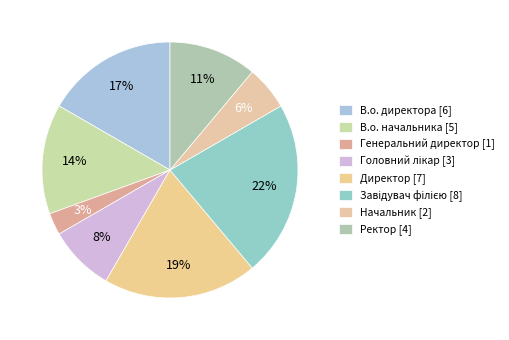

What is the change in value from В.о. директора to Головний лікар?

-3